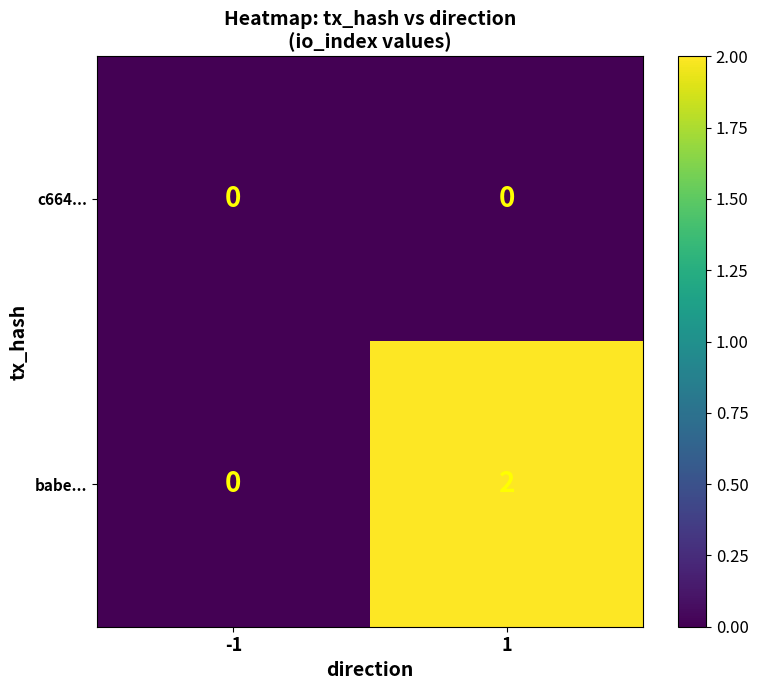

Rank the series by their maximum value, from lowest to highest.

c664..., babe...